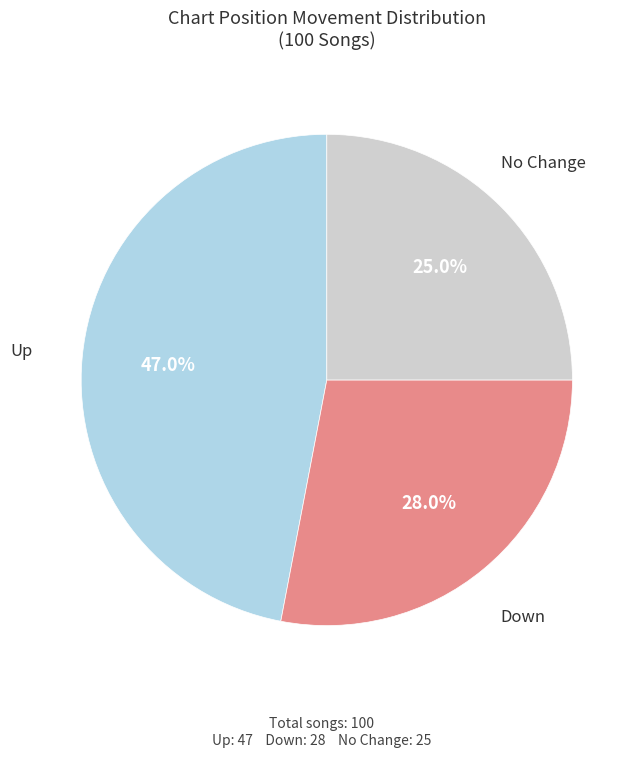

Does any single category account for the majority?

No